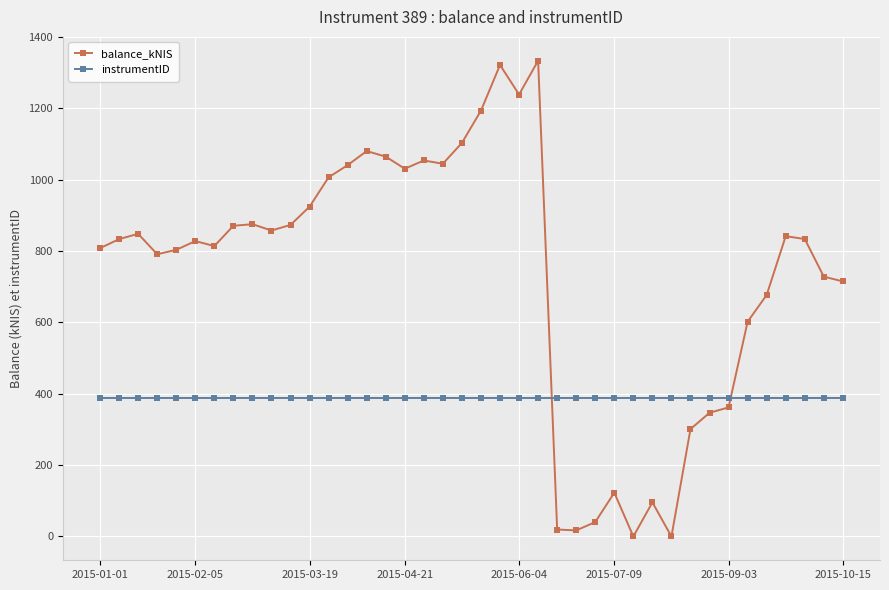

True or false: balance_kNIS and instrumentID cross at least once.

True